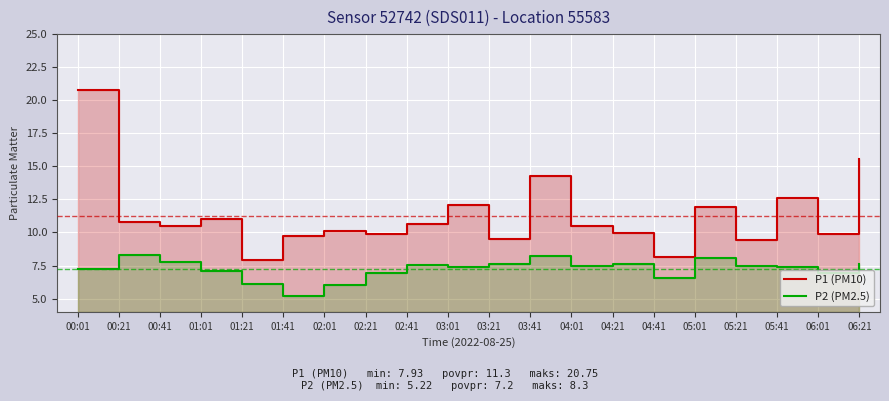

True or false: P2 (PM2.5) has more than 1 points higher than both neighbors.

True